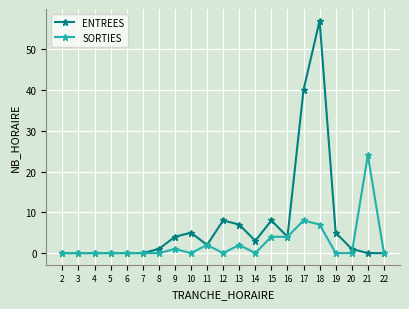

What is the average value of the ENTREES series?

7